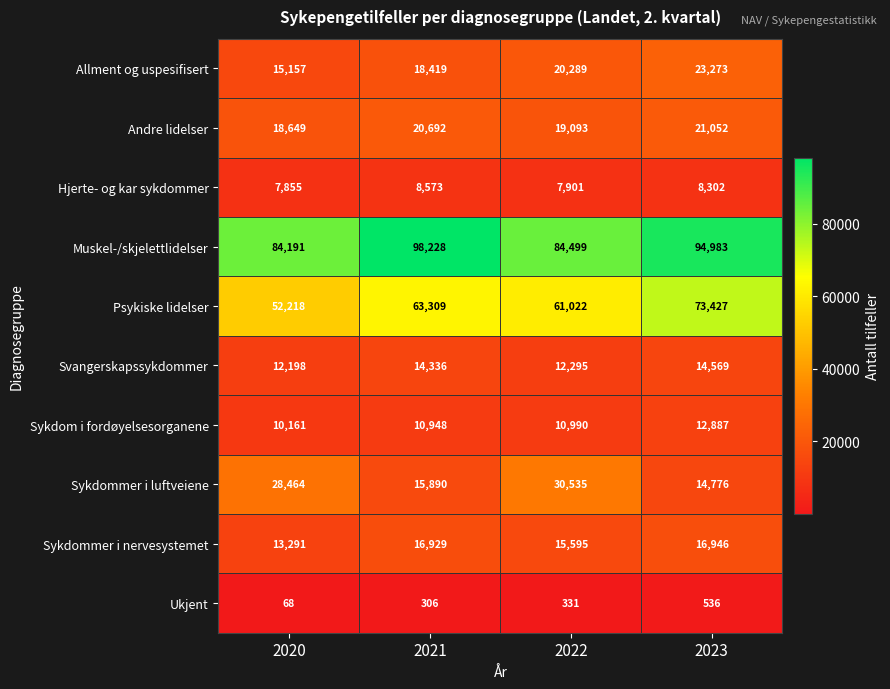

Rank the categories by Psykiske lidelser value from lowest to highest.

2020, 2022, 2021, 2023